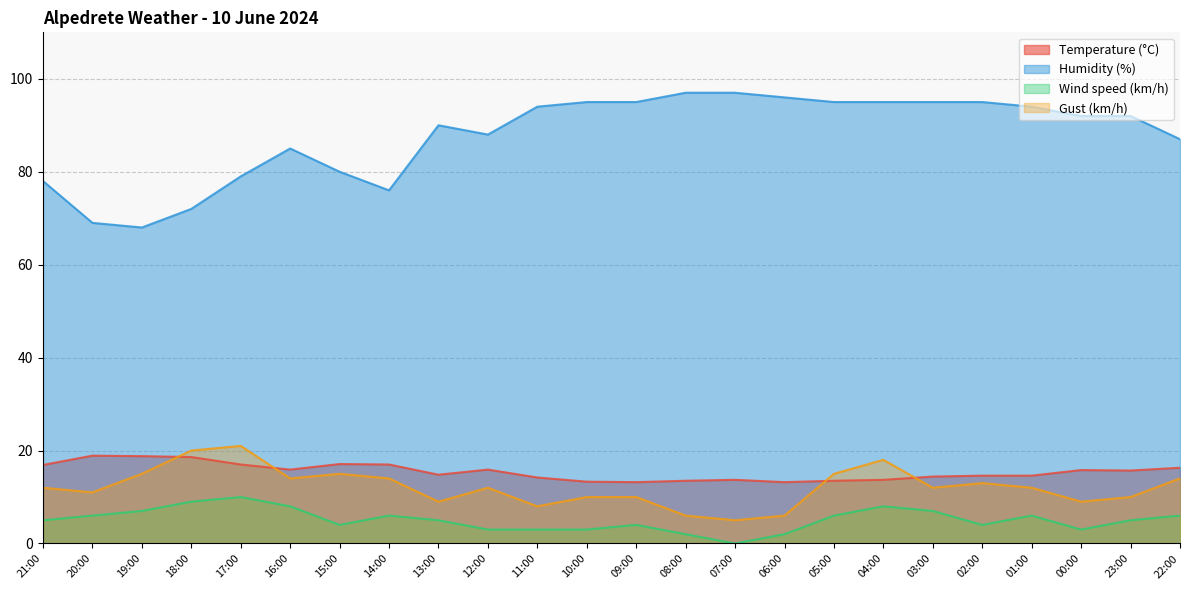

What is the maximum value shown in the chart?

97.0